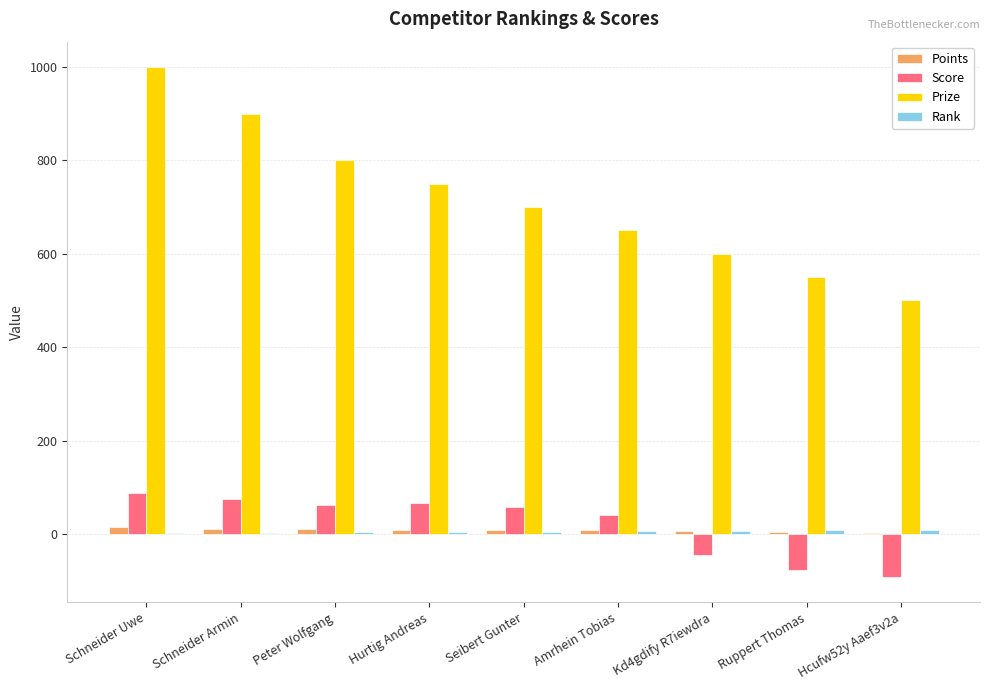

Which series has the largest range (max minus min)?

Prize